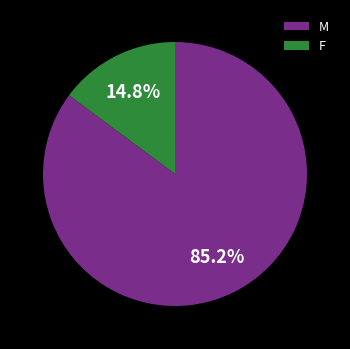

To the nearest percent, what is the difference between the F and M slice percentages?

70%